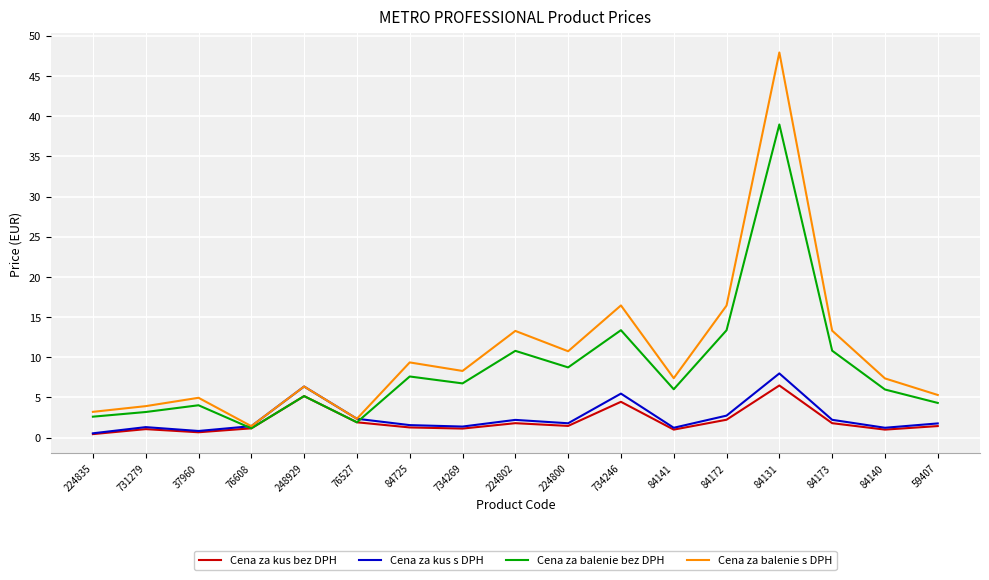

List the series in order of their peak value, highest first.

Cena za balenie s DPH, Cena za balenie bez DPH, Cena za kus s DPH, Cena za kus bez DPH